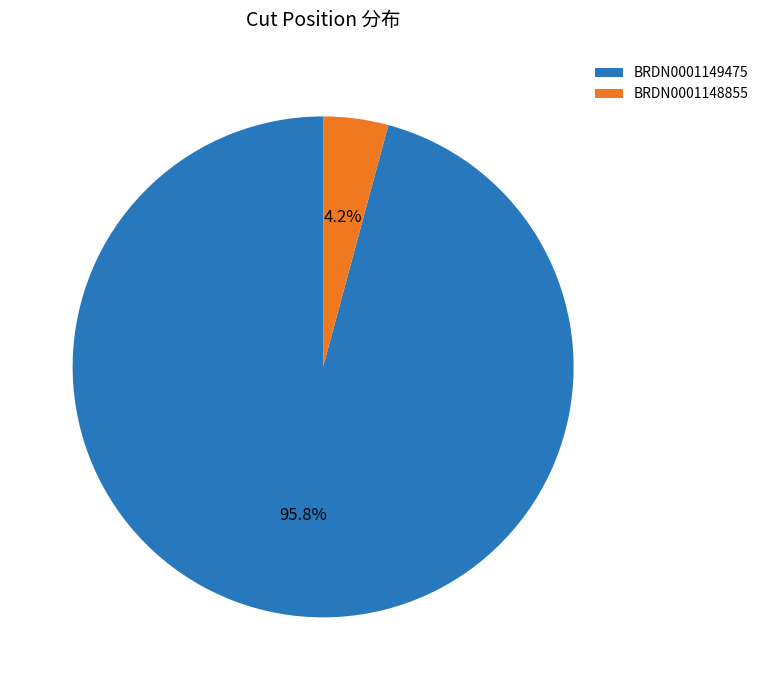

Do BRDN0001149475 and BRDN0001148855 together represent more than half of the pie?

Yes